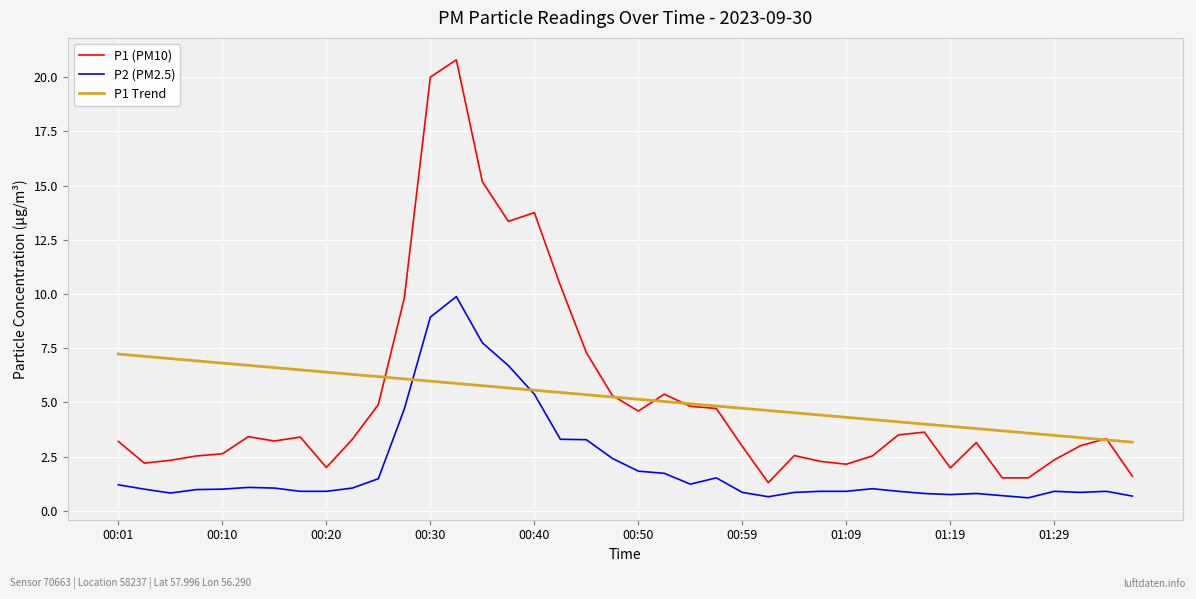

True or false: P2 (PM2.5) and P1 (PM10) cross at least once.

False